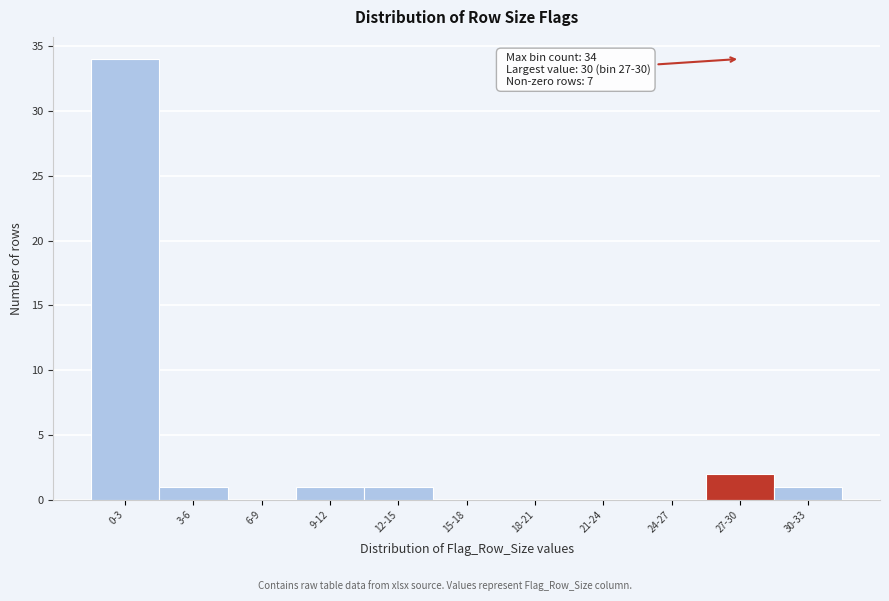

Reading left to right, what are all the values shown in this chart?

0-3=34	3-6=1	6-9=0	9-12=1	12-15=1	15-18=0	18-21=0	21-24=0	24-27=0	27-30=2	30-33=1